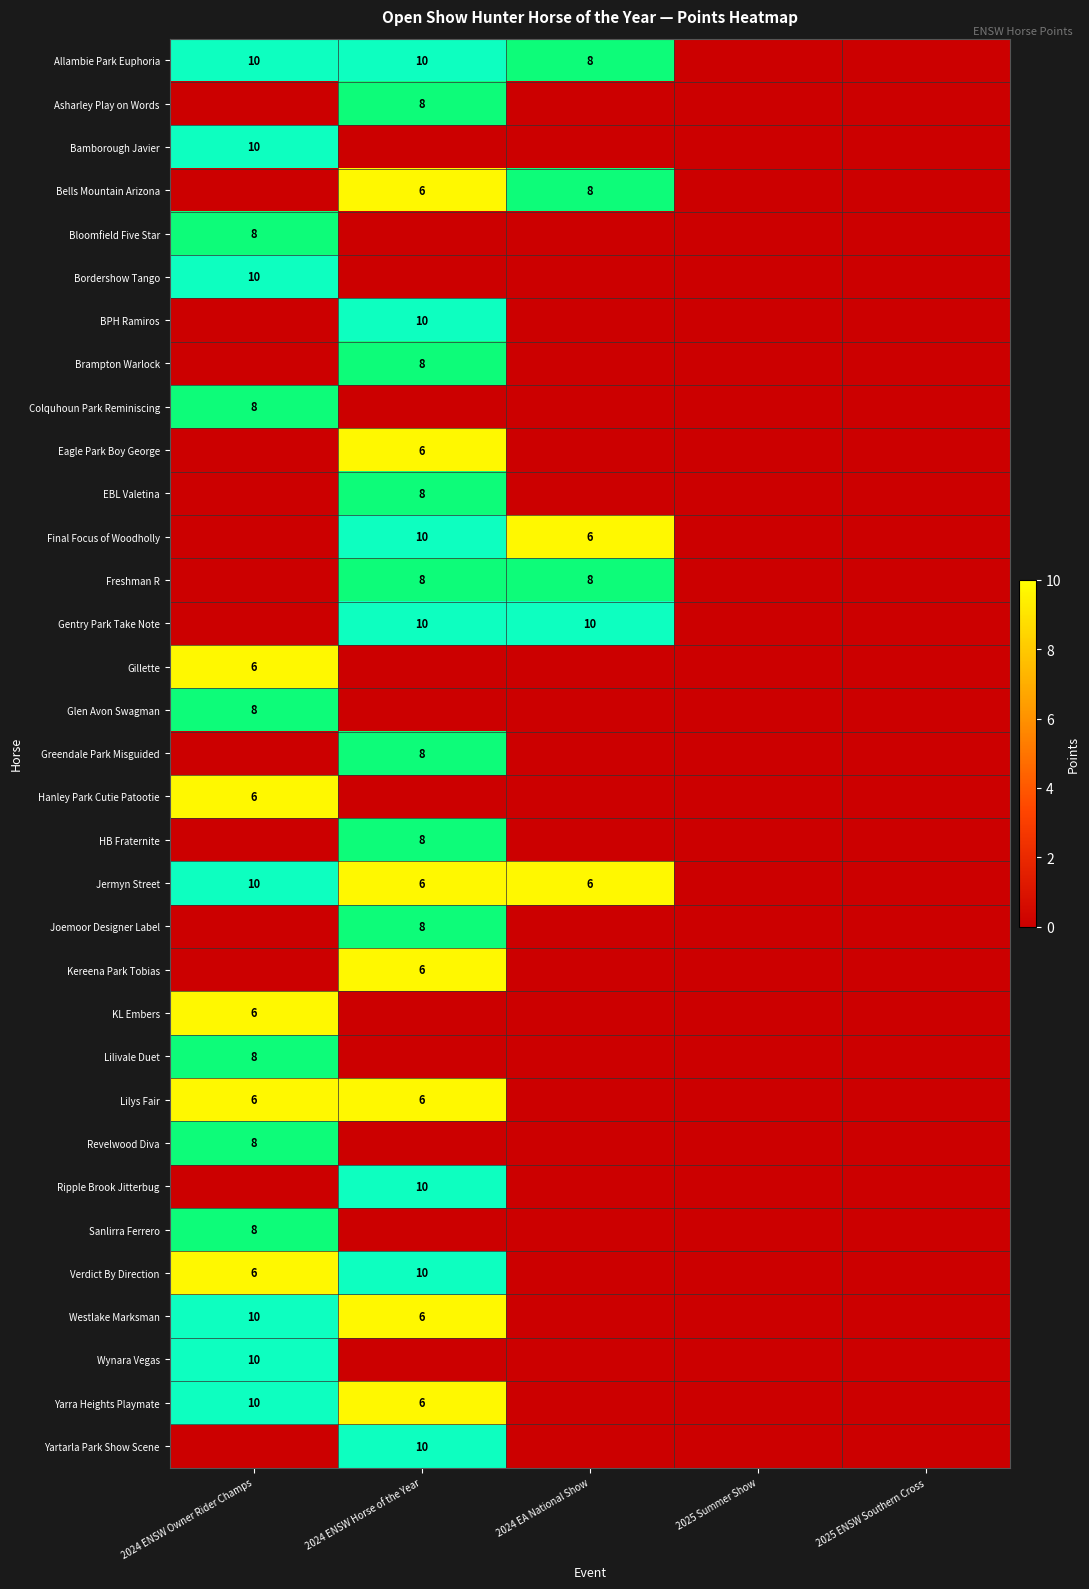

Rank the series by their average value, from lowest to highest.

Allambie Park Euphoria, Asharley Play on Words, Bamborough Javier, Bells Mountain Arizona, Bloomfield Five Star, Bordershow Tango, BPH Ramiros, Brampton Warlock, Colquhoun Park Reminiscing, Eagle Park Boy George, EBL Valetina, Final Focus of Woodholly, Freshman R, Gentry Park Take Note, Gillette, Glen Avon Swagman, Greendale Park Misguided, Hanley Park Cutie Patootie, HB Fraternite, Jermyn Street, Joemoor Designer Label, Kereena Park Tobias, KL Embers, Lilivale Duet, Lilys Fair, Revelwood Diva, Ripple Brook Jitterbug, Sanlirra Ferrero, Verdict By Direction, Westlake Marksman, Wynara Vegas, Yarra Heights Playmate, Yartarla Park Show Scene